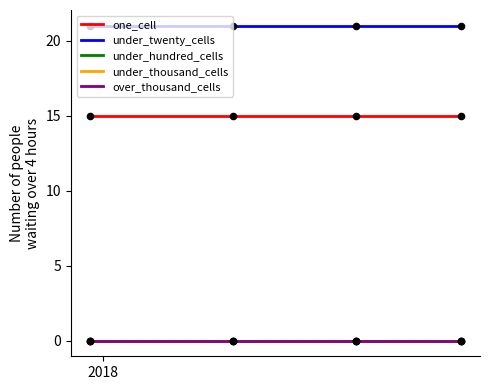

At how many categories does at least one series exceed 20?

4